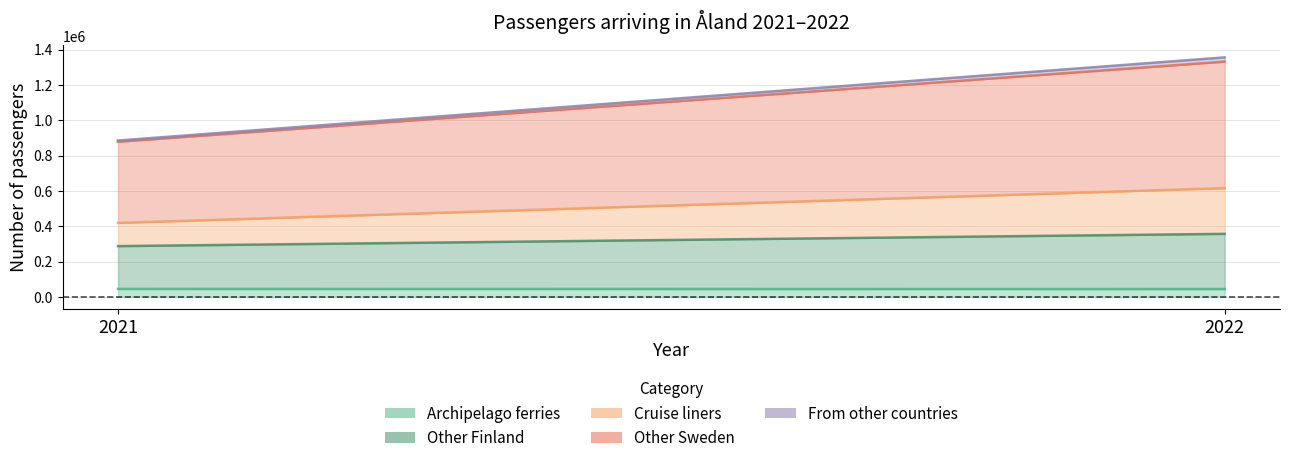

Does the chart have visible grid lines?

Yes